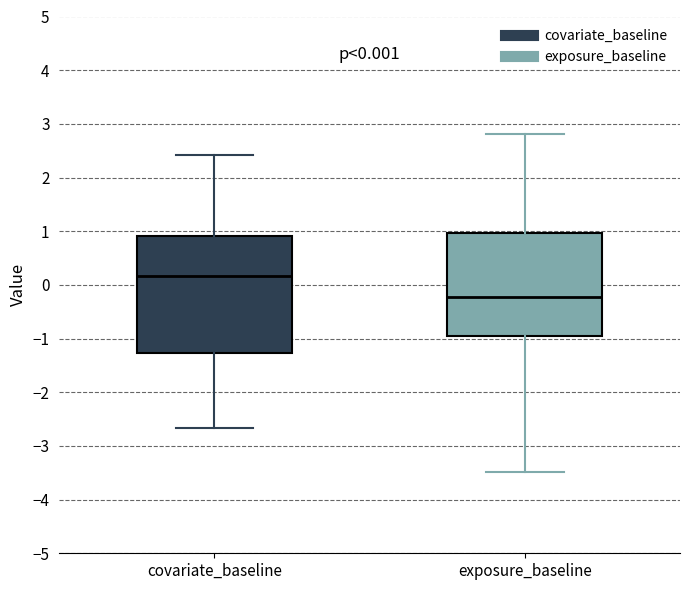

Which box's median line is the lowest?

exposure_baseline